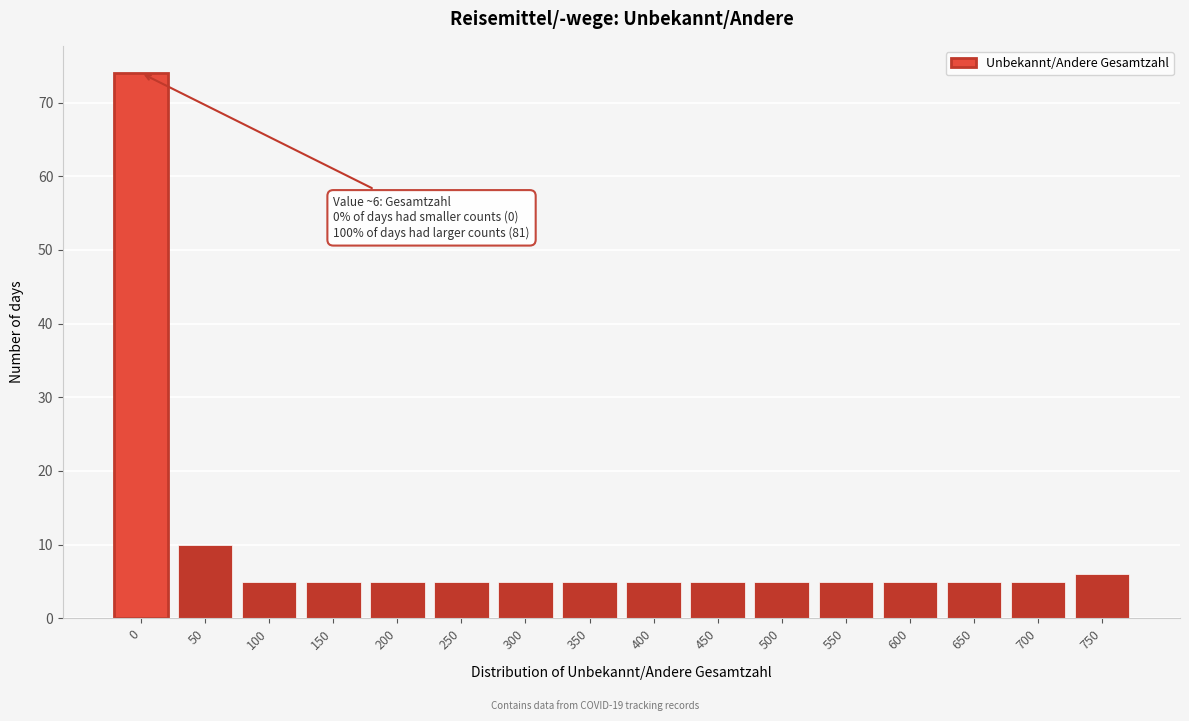

Reading left to right, list all the values displayed in this chart.

0=74	50=10	100=5	150=5	200=5	250=5	300=5	350=5	400=5	450=5	500=5	550=5	600=5	650=5	700=5	750=6